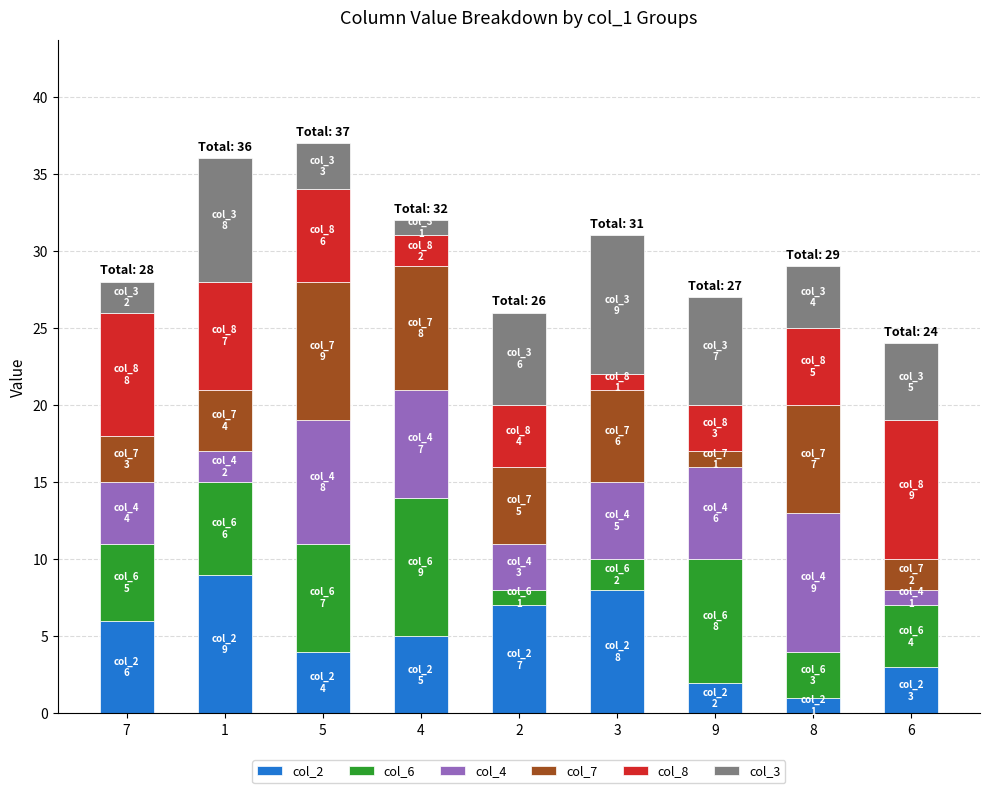

Is it true that col_2 equals 6 at 7?

True